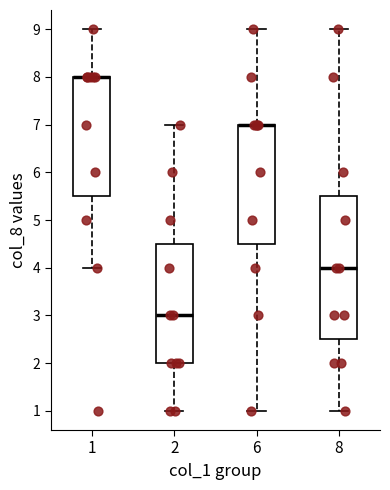

Where does the lower whisker of the box at x = 1 end on the y-axis? The values are not printed on the chart, so give them approximately, as read against the axis.

4.0